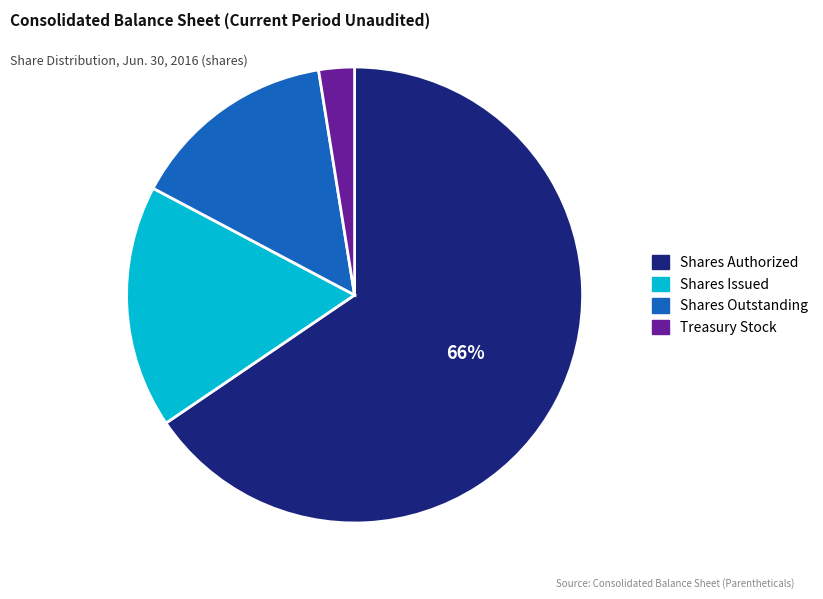

Does any single category account for the majority?

Yes